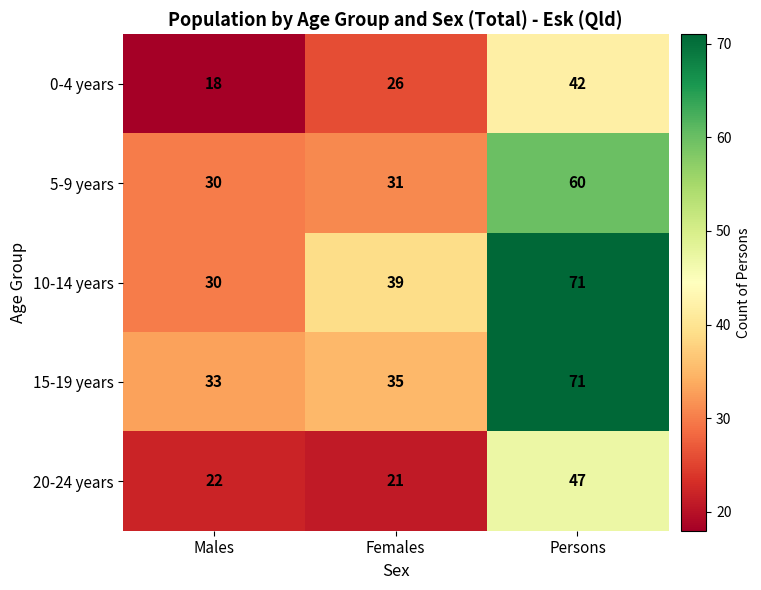

Is it true that 5-9 years equals 60 at Persons?

True